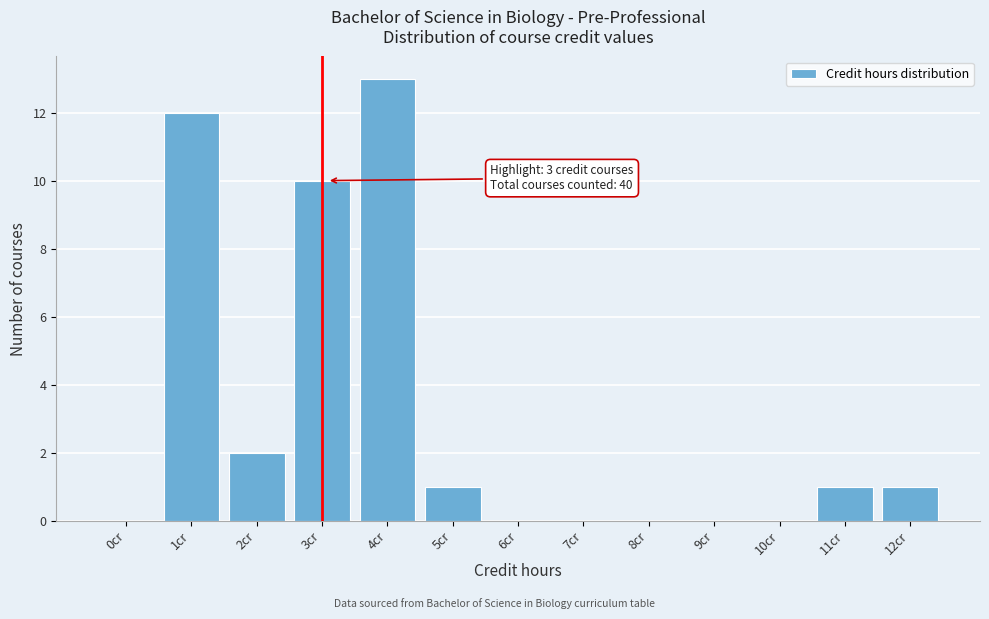

Reading left to right, what are all the values shown in this chart?

0cr=0	1cr=12	2cr=2	3cr=10	4cr=13	5cr=1	6cr=0	7cr=0	8cr=0	9cr=0	10cr=0	11cr=1	12cr=1